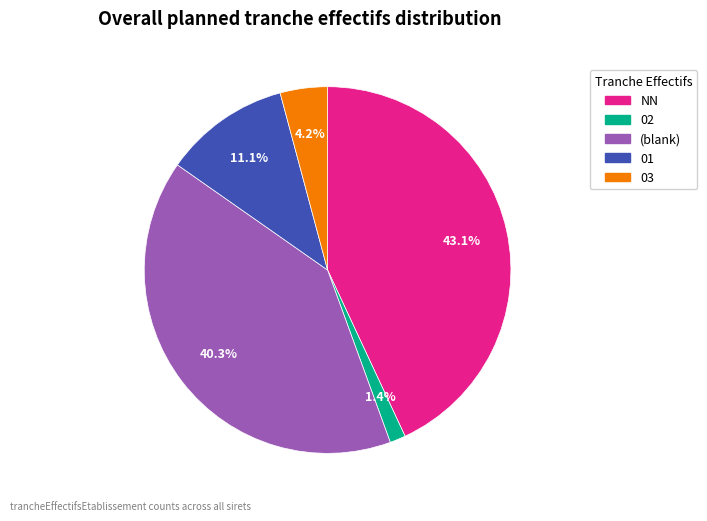

How many slices are in this pie chart?

5